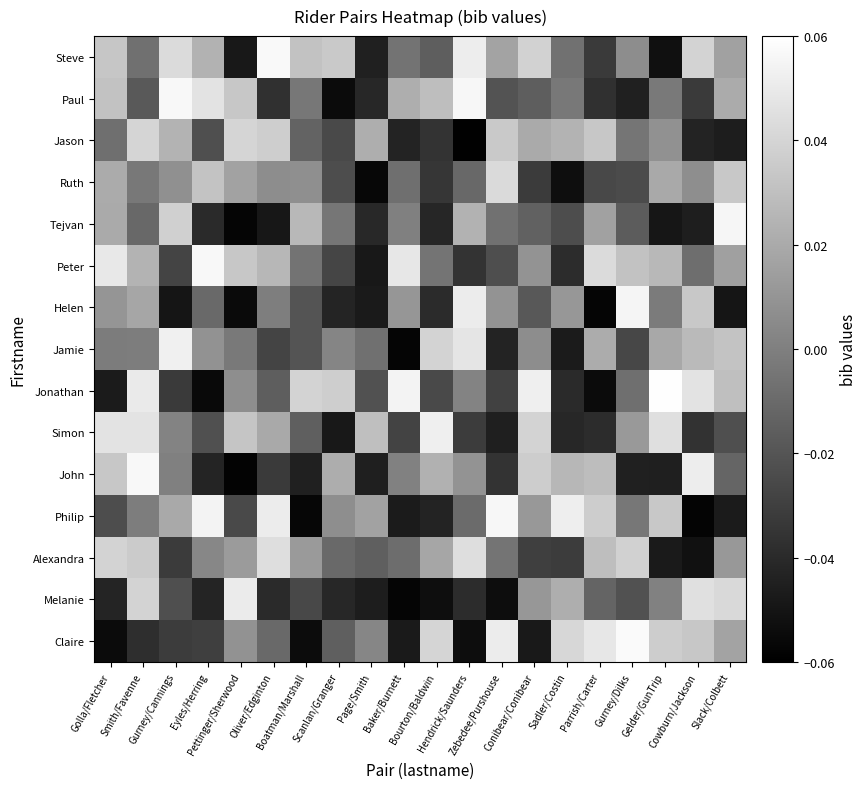

Rank the series at Slack/Colbett from highest to lowest value.

Tejvan, Melanie, Ruth, Jamie, Jonathan, Paul, Claire, Steve, Peter, Alexandra, John, Simon, Jason, Philip, Helen